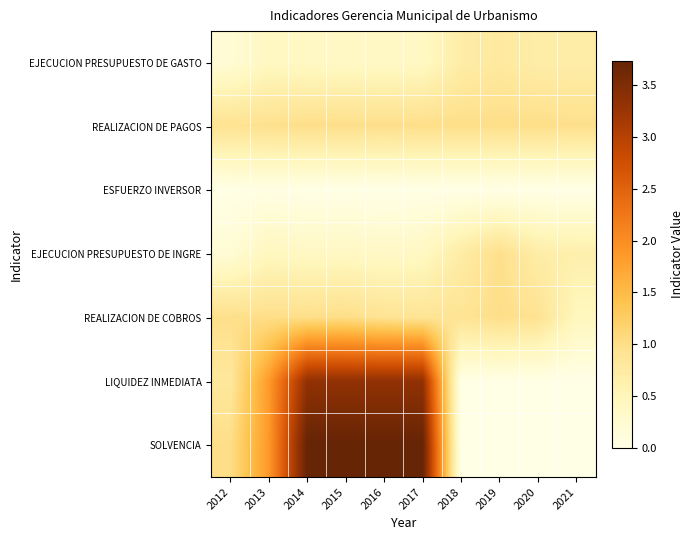

At 2021, list the series in order from smallest to largest.

ESFUERZO INVERSOR, LIQUIDEZ INMEDIATA, SOLVENCIA, REALIZACION DE COBROS, EJECUCION PRESUPUESTO DE INGRE, EJECUCION PRESUPUESTO DE GASTO, REALIZACION DE PAGOS